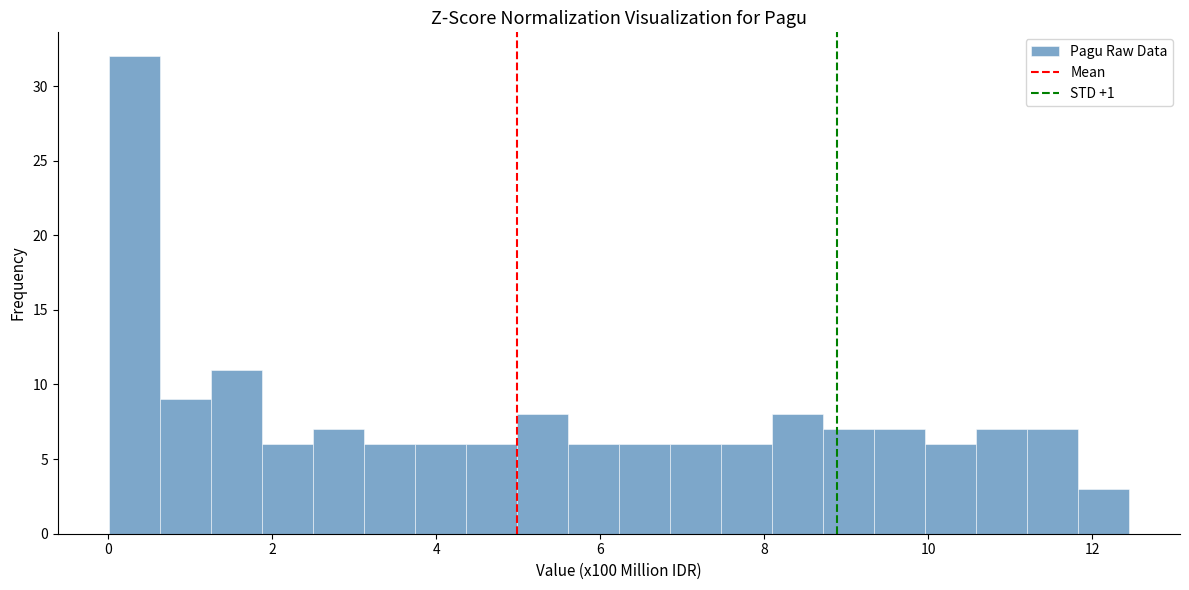

Around what value on the x-axis is the tallest bar? Give the approximate position of its centre, as read against the axis.

0.4